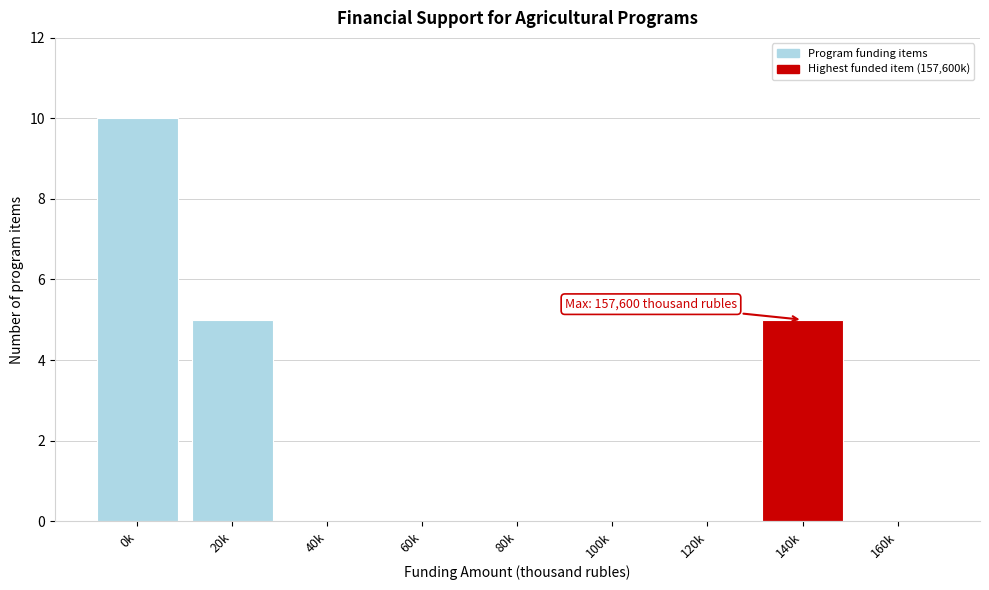

Reading left to right, extract all data points from this chart.

0k=10	20k=5	40k=0	60k=0	80k=0	100k=0	120k=0	140k=5	160k=0